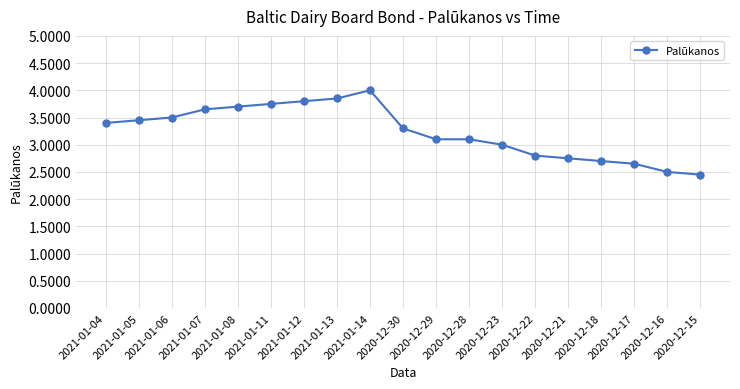

True or false: there are more than 2 points higher than both neighbors.

False